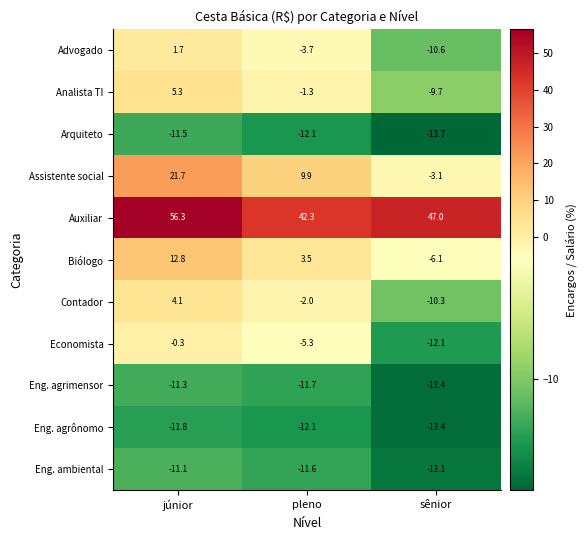

Which series changed the most between júnior and sênior?

Assistente social